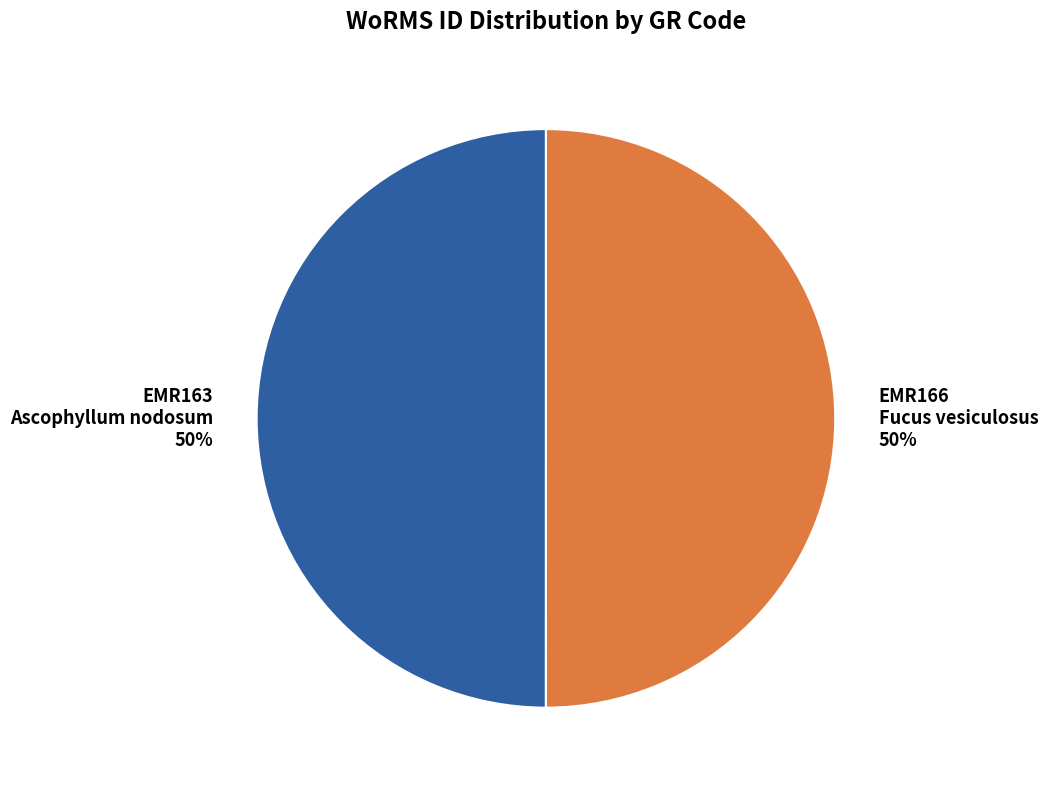

Do EMR166 Fucus vesiculosus and EMR163 Ascophyllum nodosum together represent more than half of the pie?

Yes